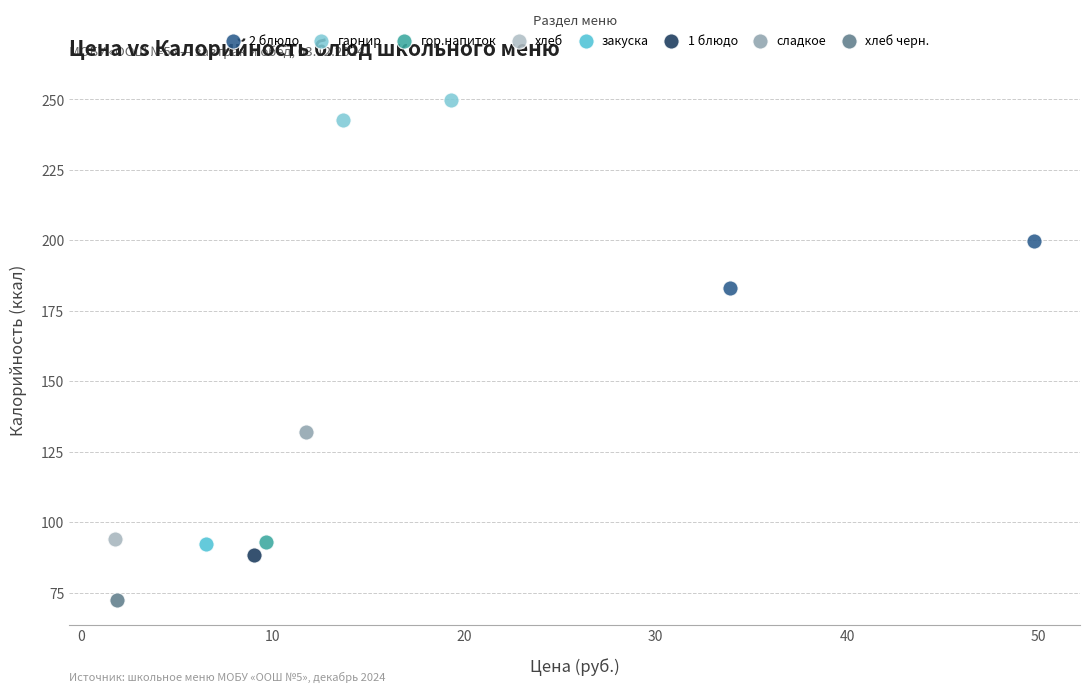

What are all the series names shown in the legend?

2 блюдо, гарнир, гор.напиток, хлеб, закуска, 1 блюдо, сладкое, хлеб черн.